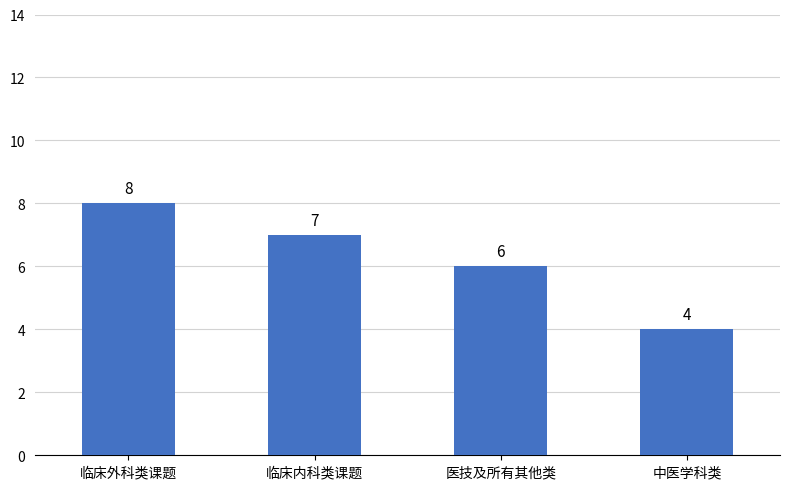

Rank the categories by value from highest to lowest.

临床外科类课题, 临床内科类课题, 医技及所有其他类, 中医学科类